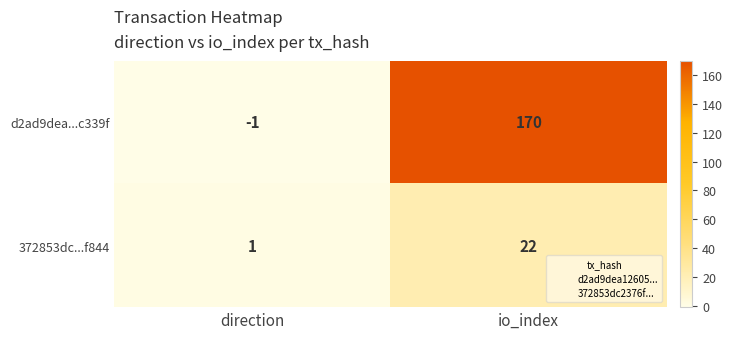

Reading right to left, list all the values displayed in this chart.

d2ad9dea...c339f: io_index=170	direction=-1
372853dc...f844: io_index=22	direction=1